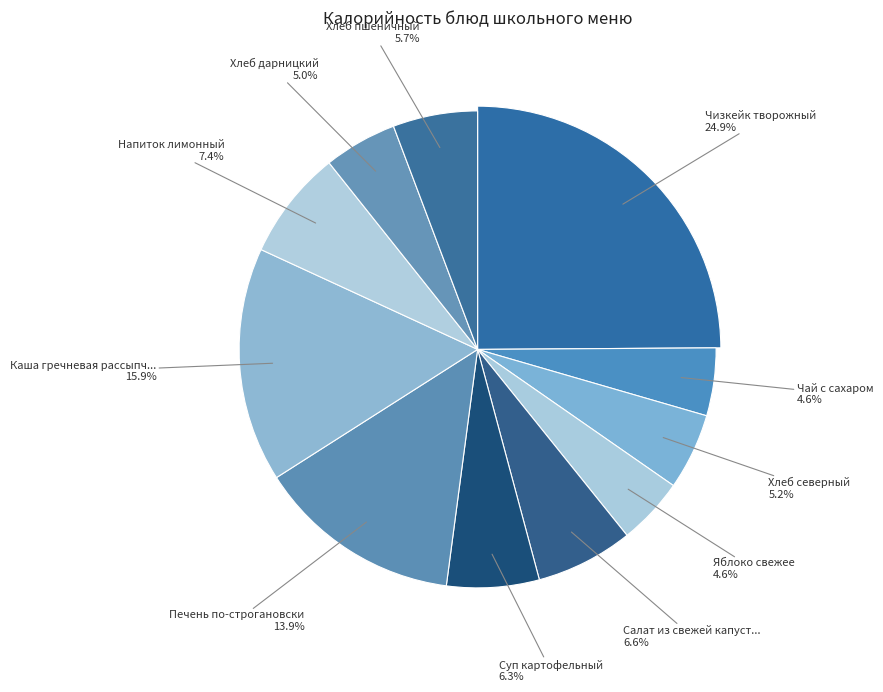

Does Печень по-строгановски represent more than half of the total?

No